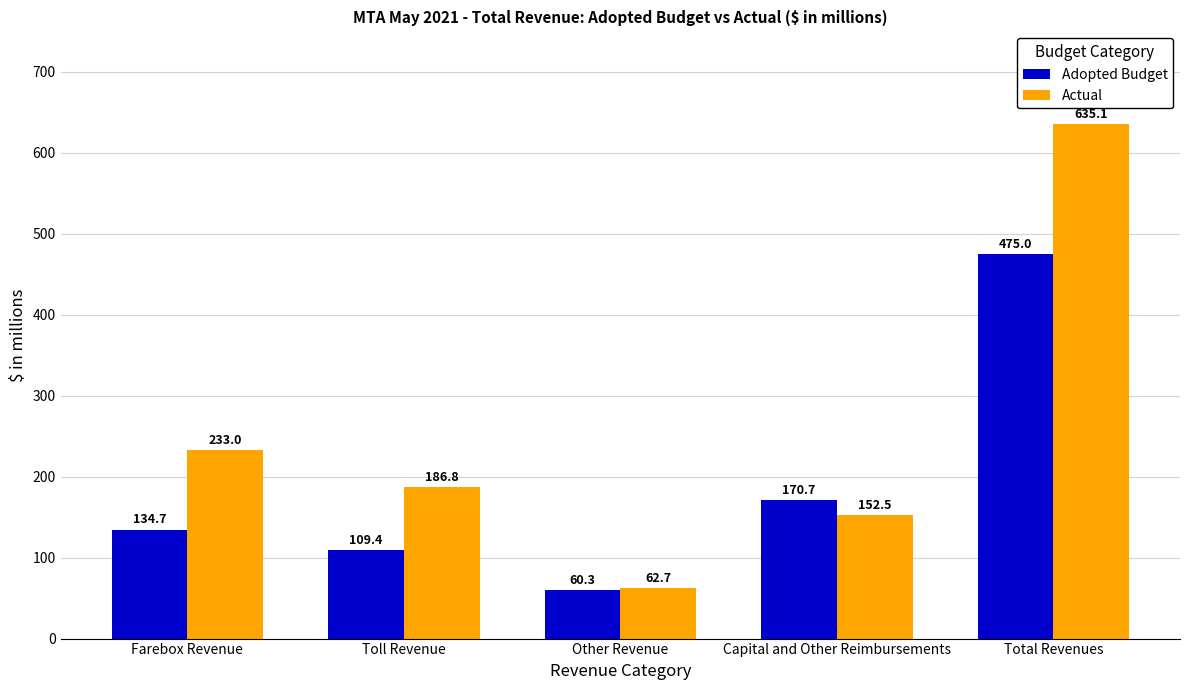

Rank the series by their average value, from lowest to highest.

Adopted Budget, Actual